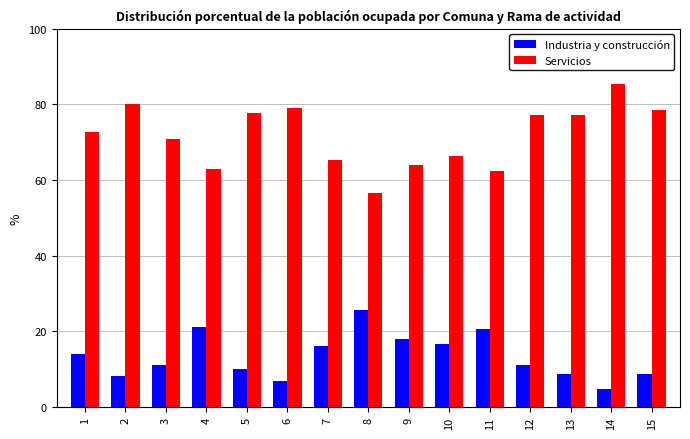

How many distinct data groups are displayed?

2